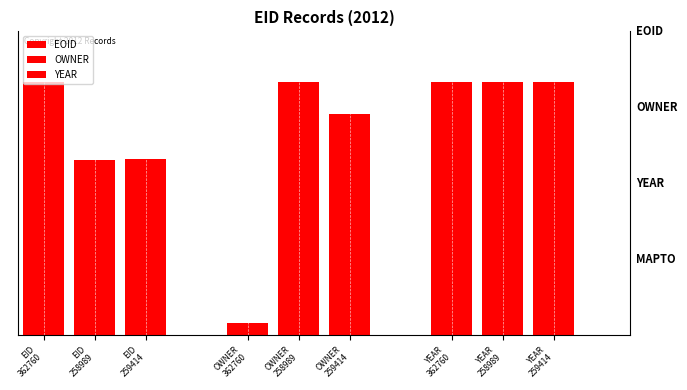

Between EID
258989 and EID
259414, which is larger?

EID
259414